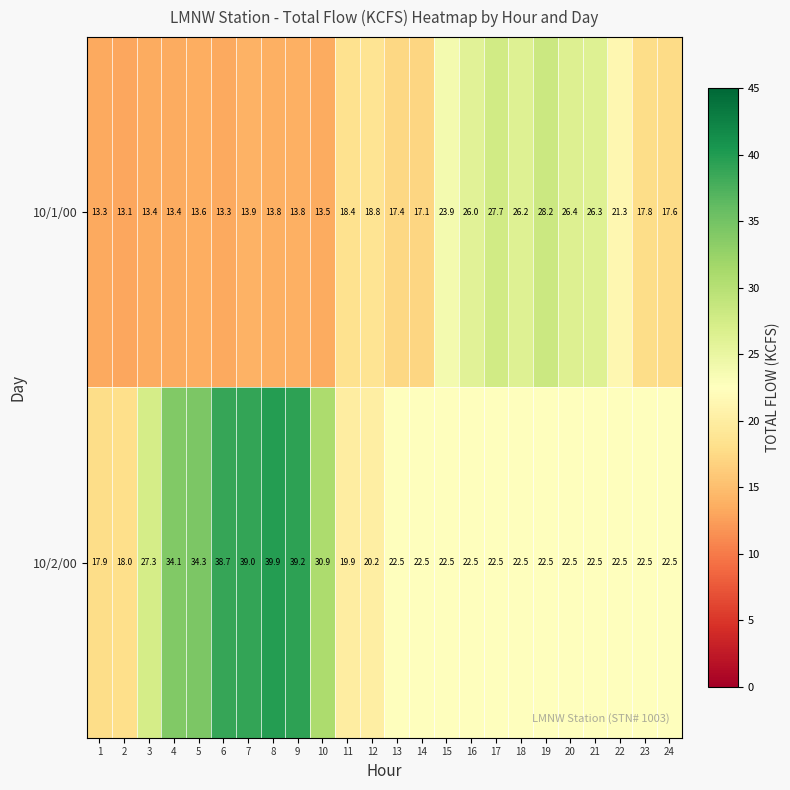

Where does the 10/1/00 series first go above 17?

11